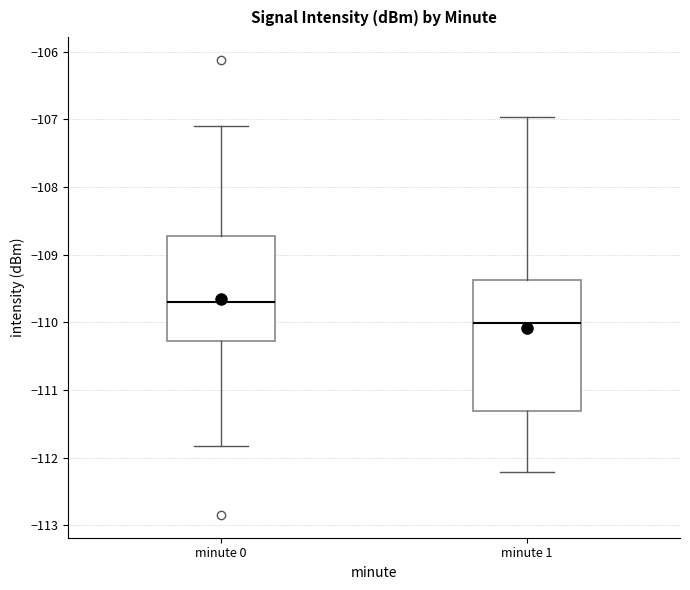

Reading left to right, transcribe this box plot: for each box, give where its median line is, the range the box spans, and where its two whiskers end, as read against the y-axis. The values are not printed on the chart, so give them approximately, as read against the axis.

minute 0: median -109.7, box -110.3 to -108.7, whiskers -111.8 to -107.1
minute 1: median -110.0, box -111.3 to -109.4, whiskers -112.2 to -107.0